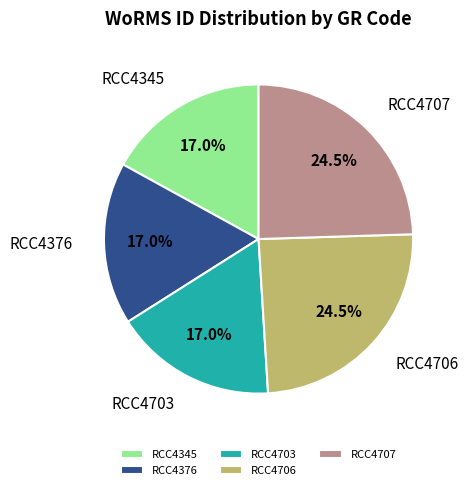

Approximately how many times larger is the value at RCC4703 compared to RCC4707?

0.7